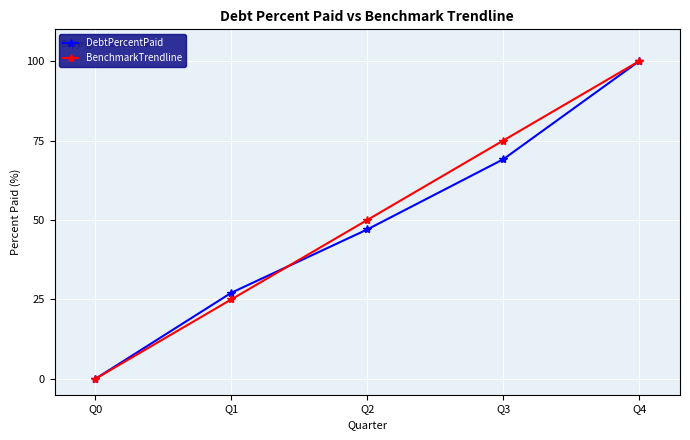

The value of BenchmarkTrendline at Q1 is 14.0. True or false?

False